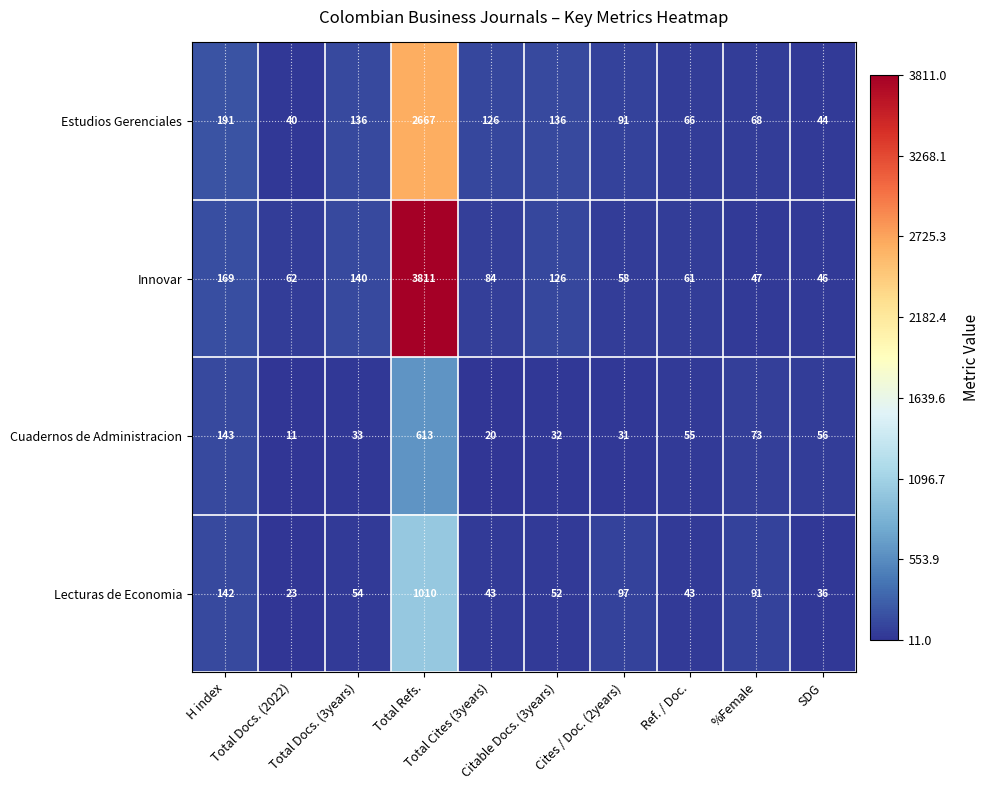

At which category is the sum across all series the highest?

Total Refs.